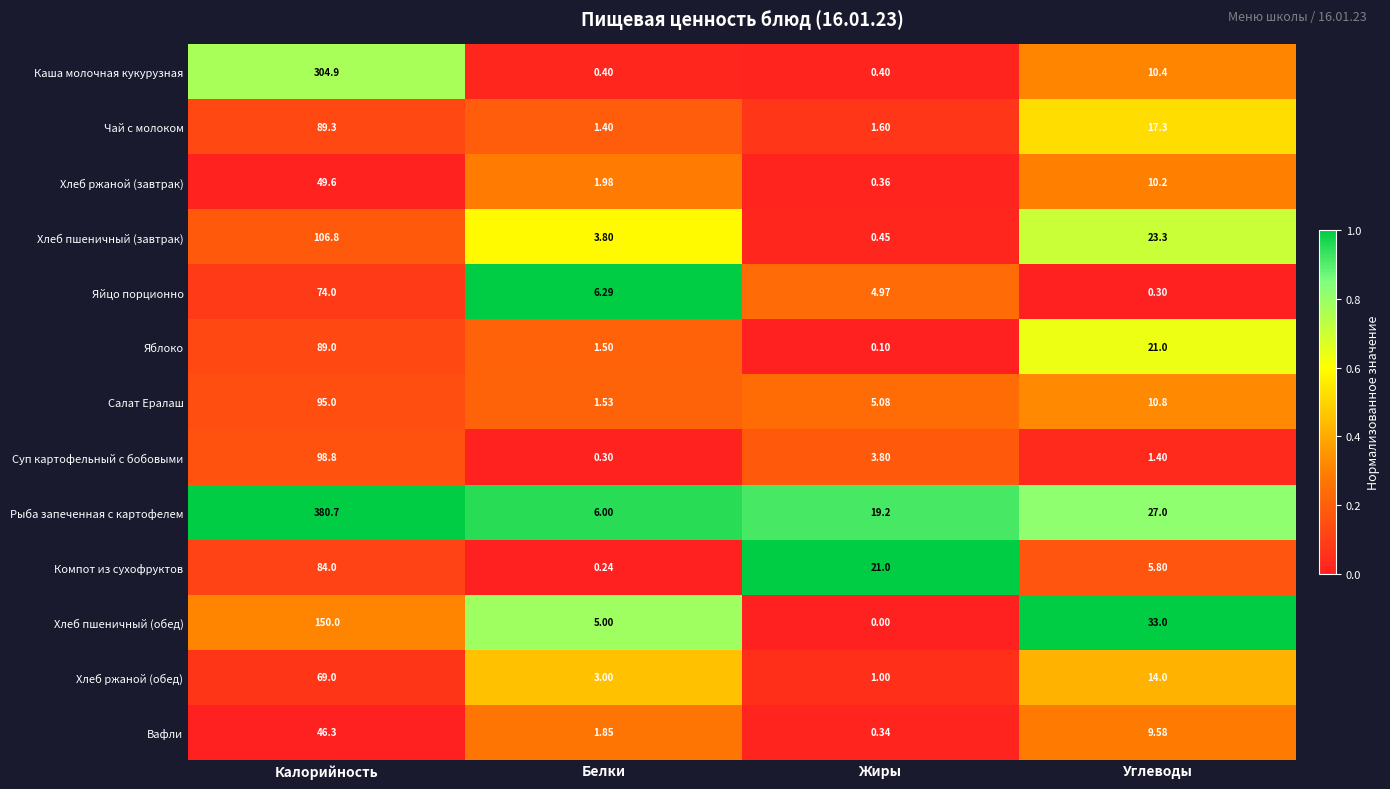

How many series are shown in this chart?

13